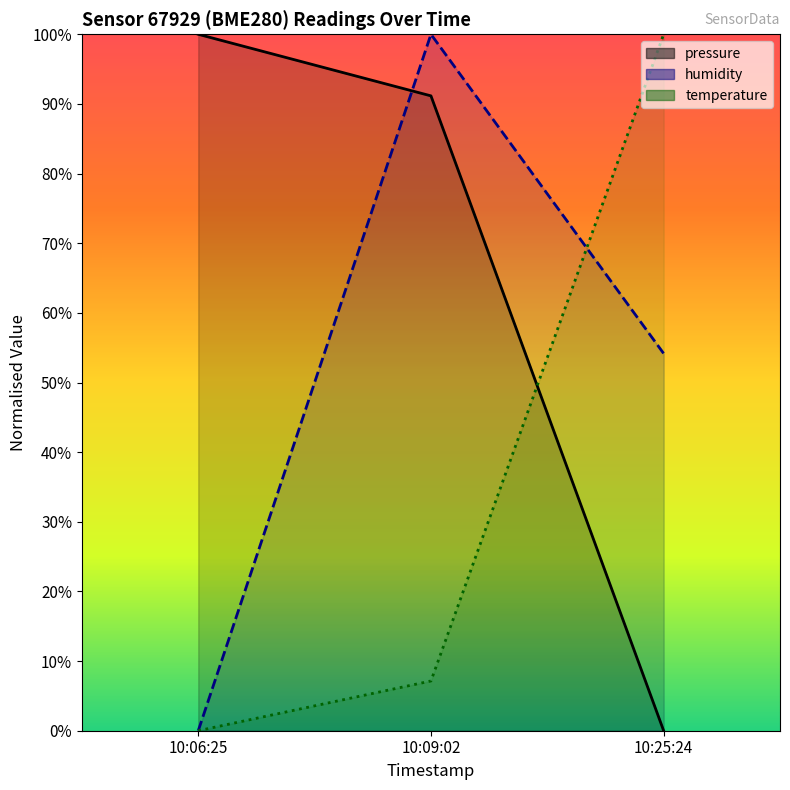

What value does the pressure series have at 10:09:02?

91.2